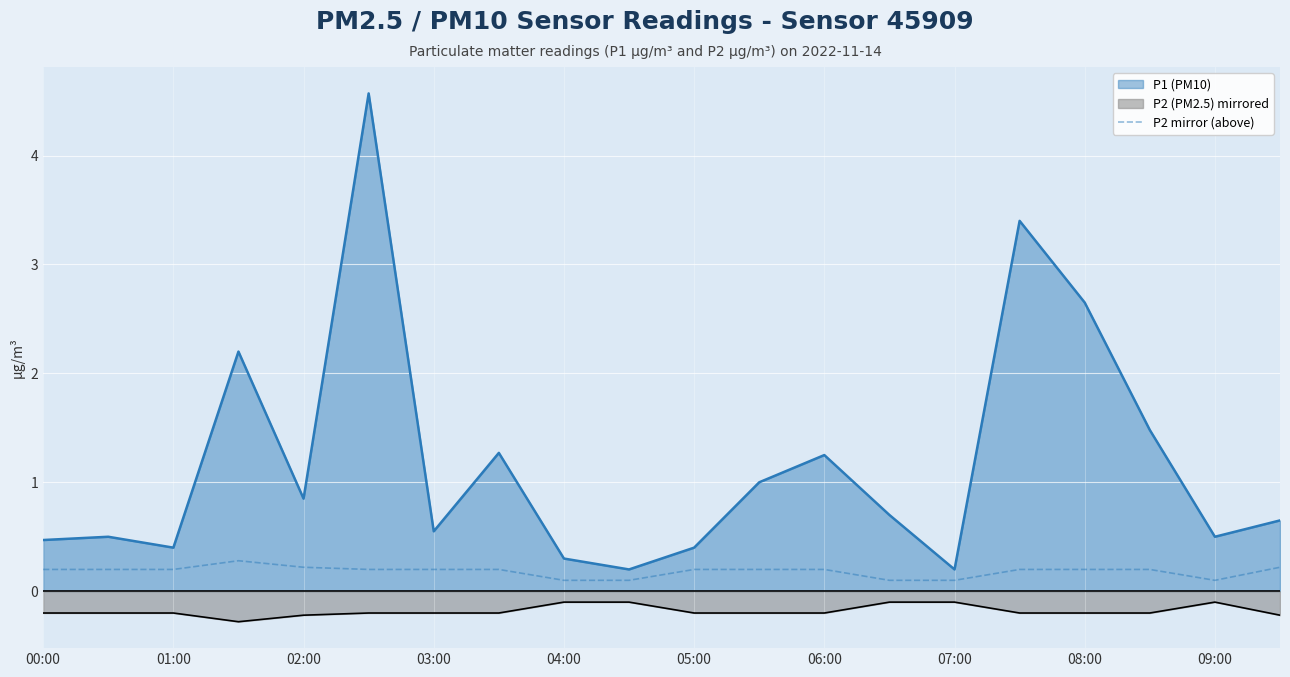

Which series has the largest total across all categories?

P1 (PM10)